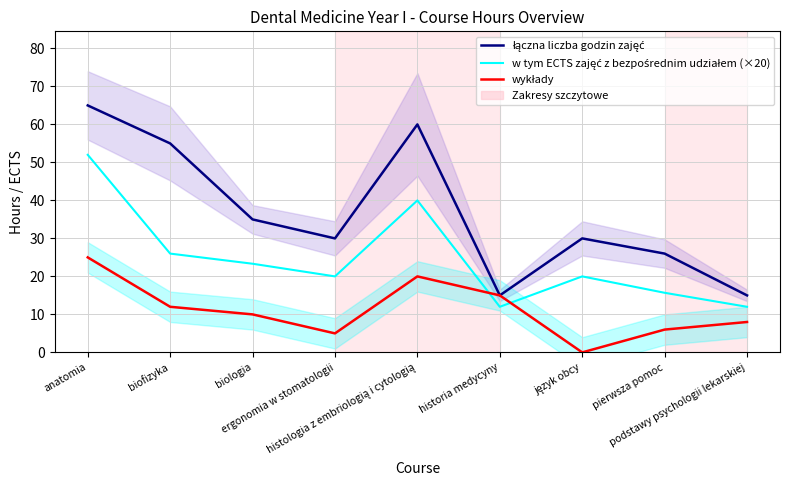

What is the maximum value shown in the chart?

65.0